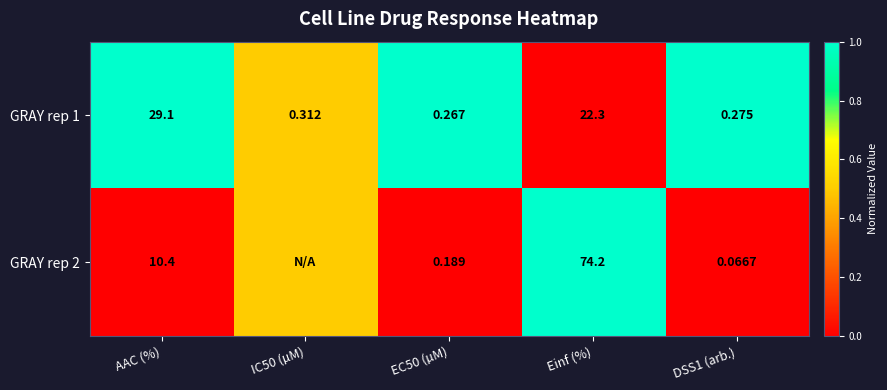

Which category has the highest value in the GRAY rep 1 series?

AAC (%)